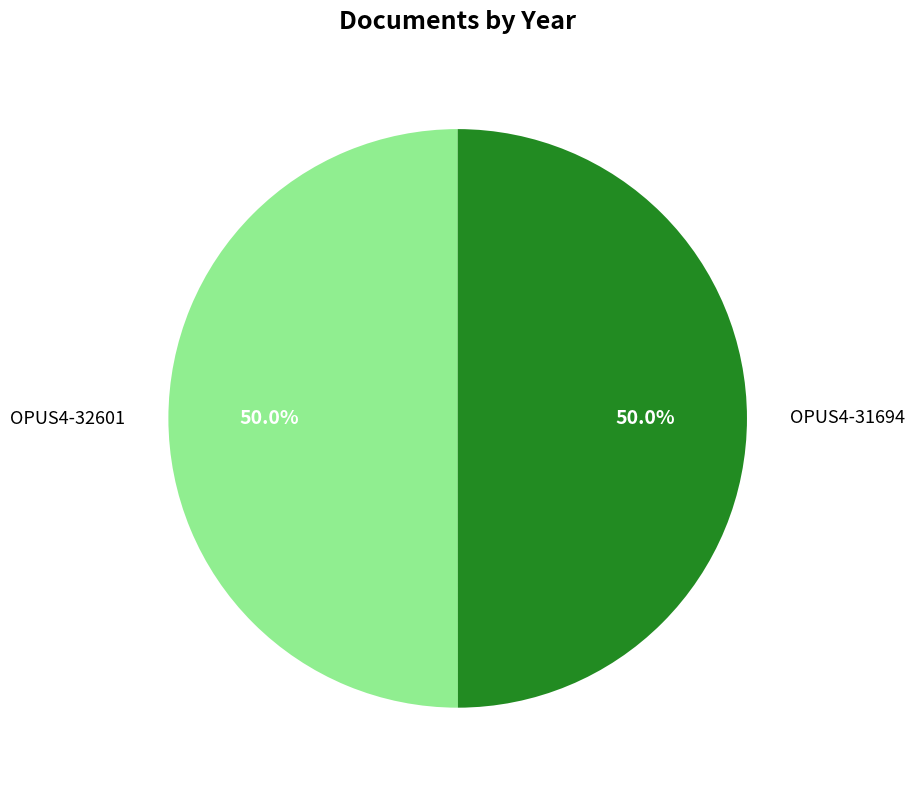

What percentage do OPUS4-32601 and OPUS4-31694 together represent?

100.0%